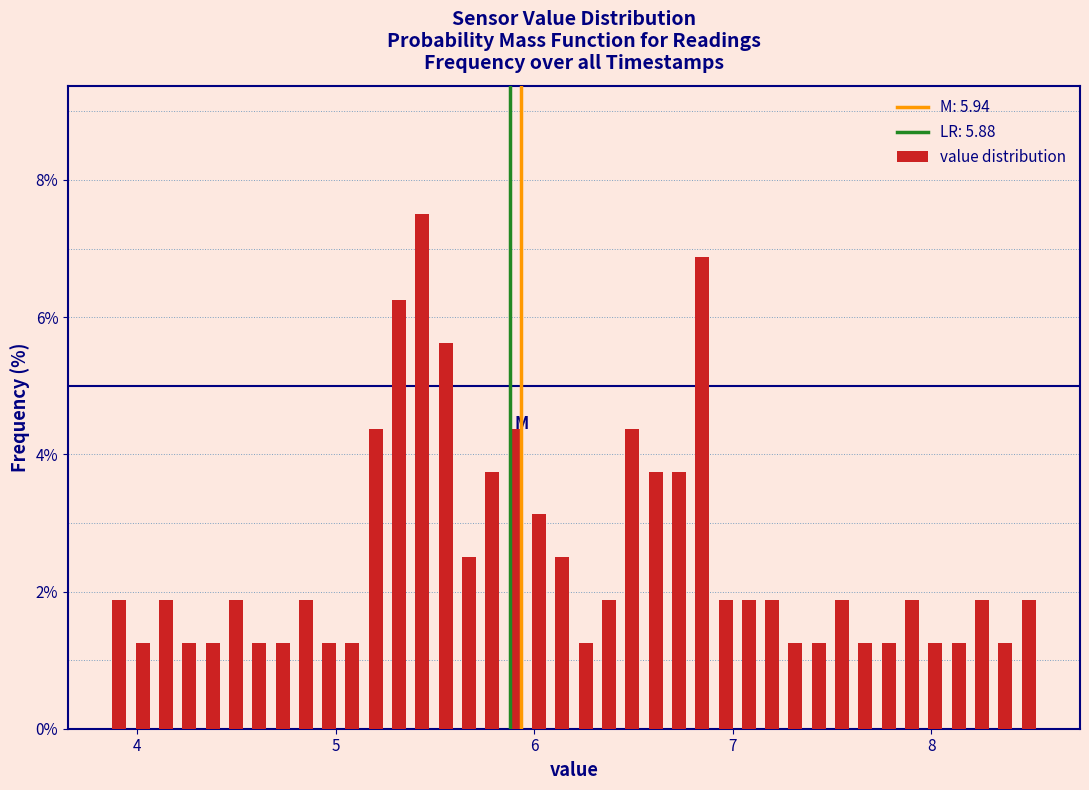

Read against the x-axis, roughly where is the centre of the tallest bar?

5.4